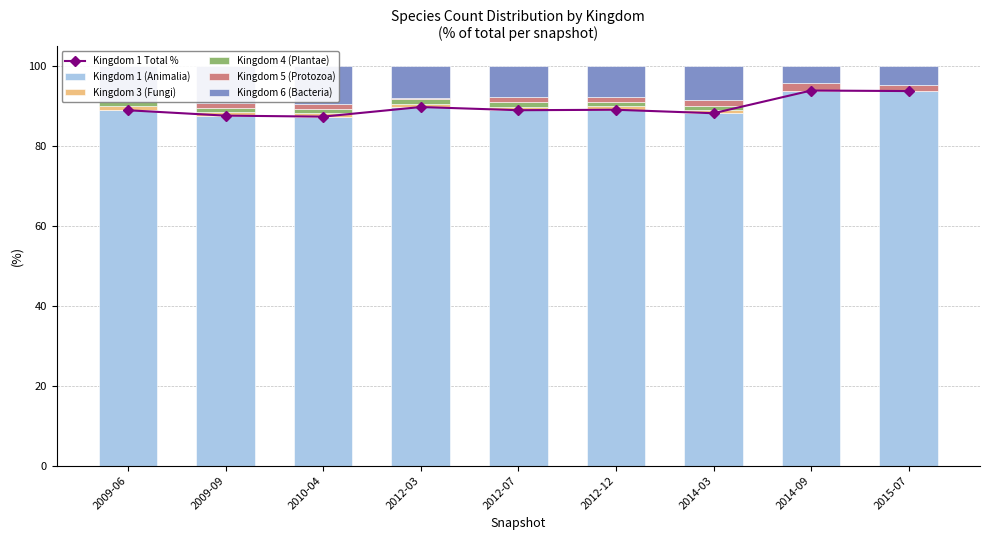

What is the difference between the Kingdom 3 (Fungi) values at 2009-06 and 2014-03?

0.2